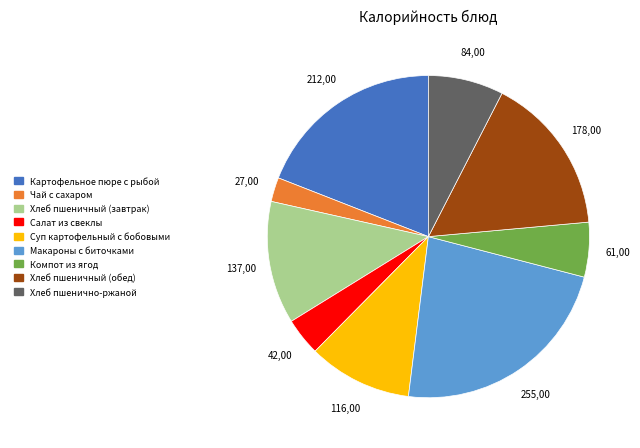

Rank the categories by value from highest to lowest.

Макароны с биточками, Картофельное пюре с рыбой, Хлеб пшеничный (обед), Хлеб пшеничный (завтрак), Суп картофельный с бобовыми, Хлеб пшенично-ржаной, Компот из ягод, Салат из свеклы, Чай с сахаром